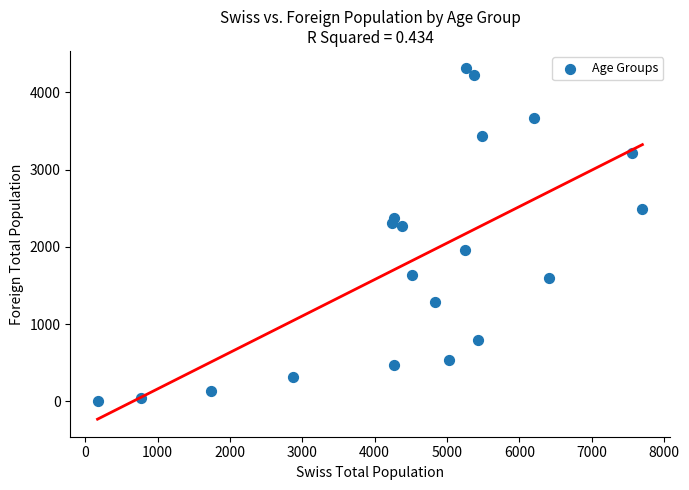

What is the range of X values (max minus min)?

7532